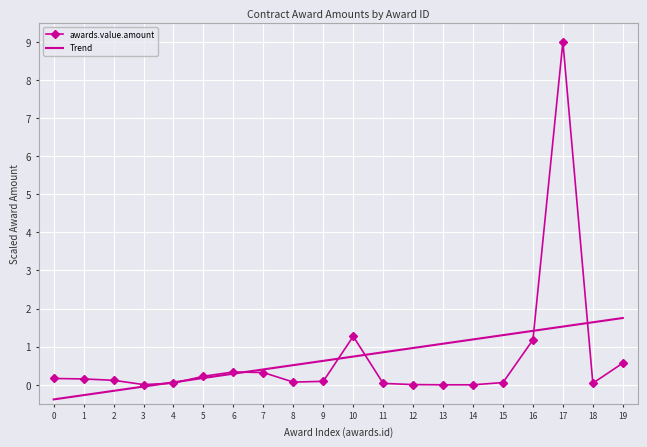

The awards.value.amount series shows 1.3 at 10. True or false?

True